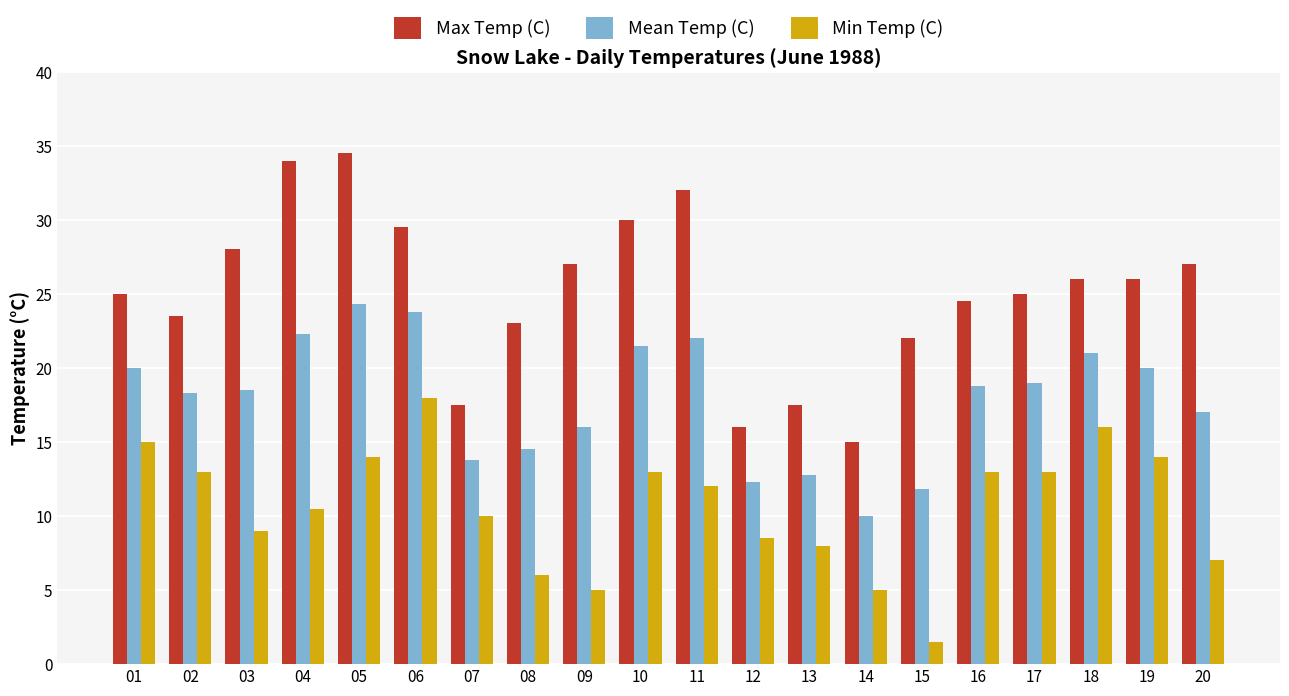

At which label does Min Temp (C) reach its peak?

06